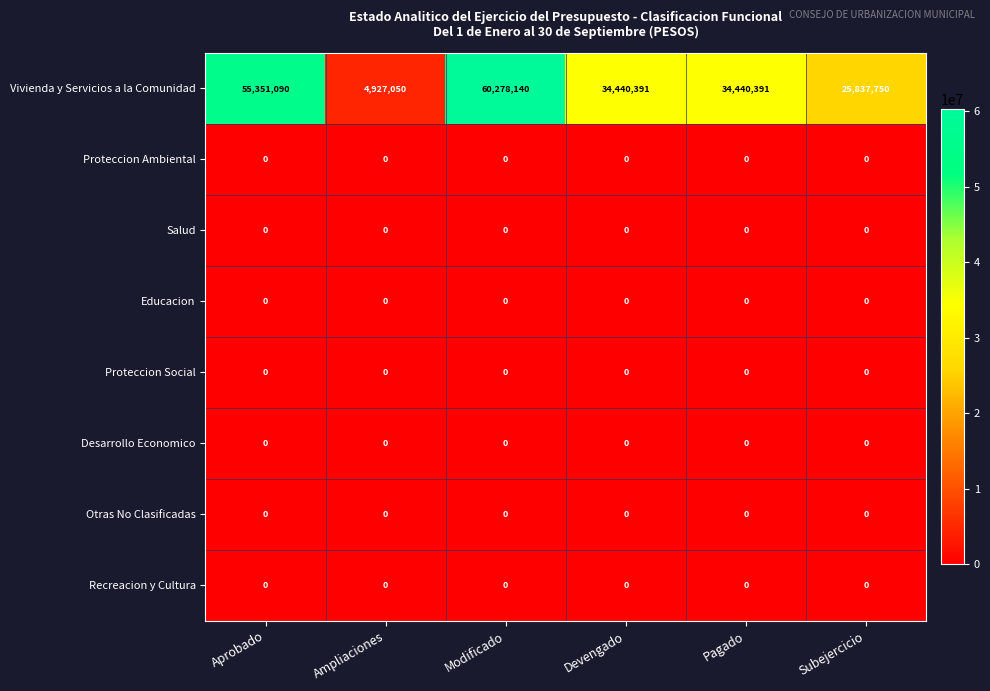

What is the difference between the highest and lowest values at Pagado?

34440391